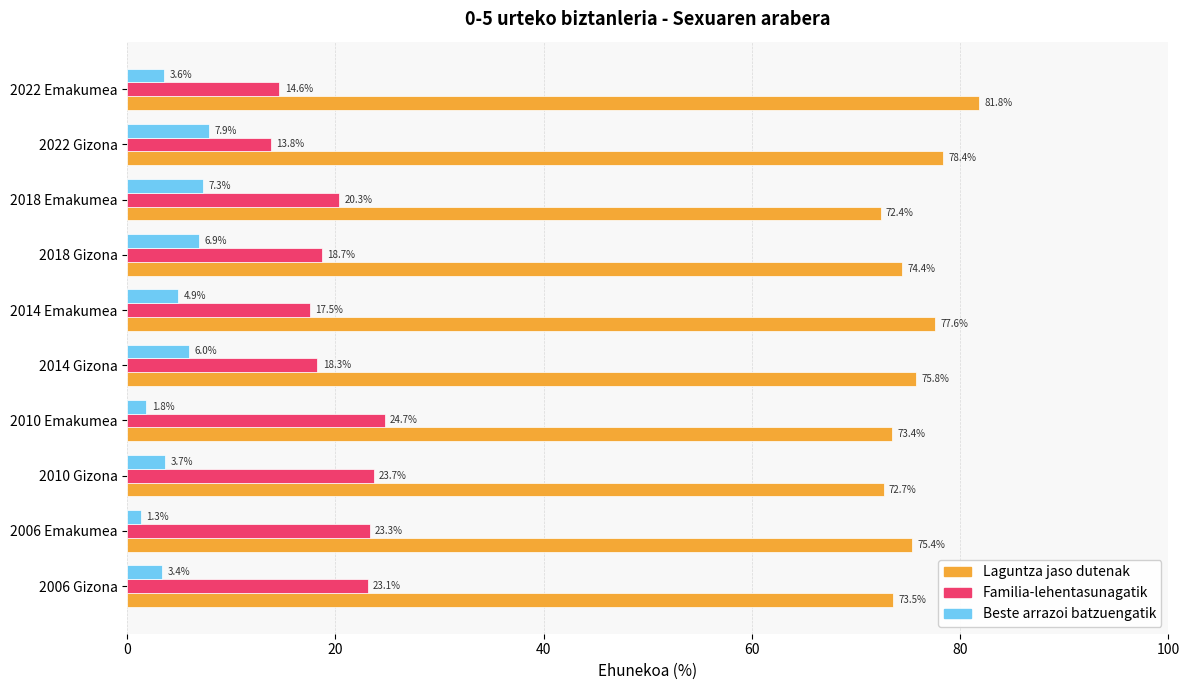

The Beste arrazoi batzuengatik series shows 1.8 at 2010 Emakumea. True or false?

True